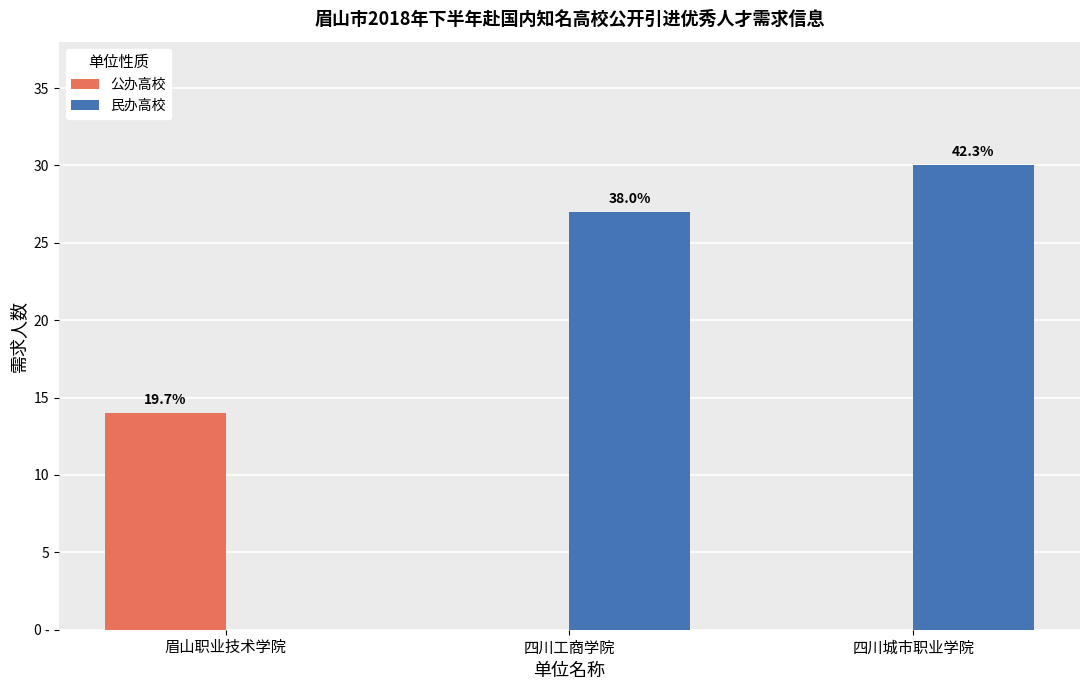

List the series in order of their overall mean, lowest first.

公办高校, 民办高校